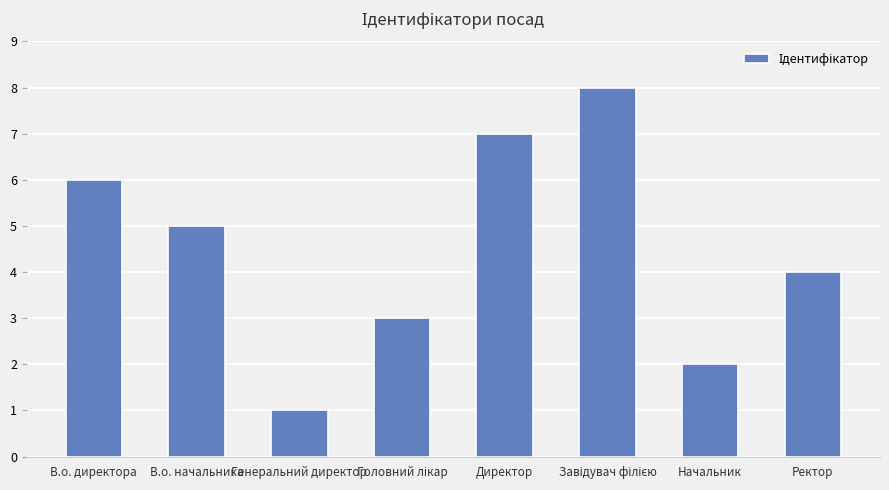

What is the label of the 7th bar from the right?

В.о. начальника